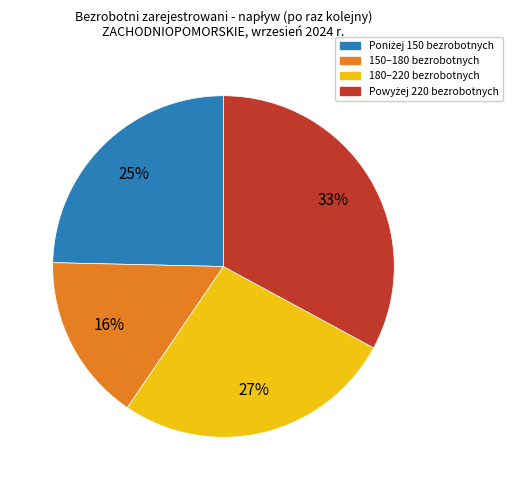

Is there a majority slice in this chart?

No